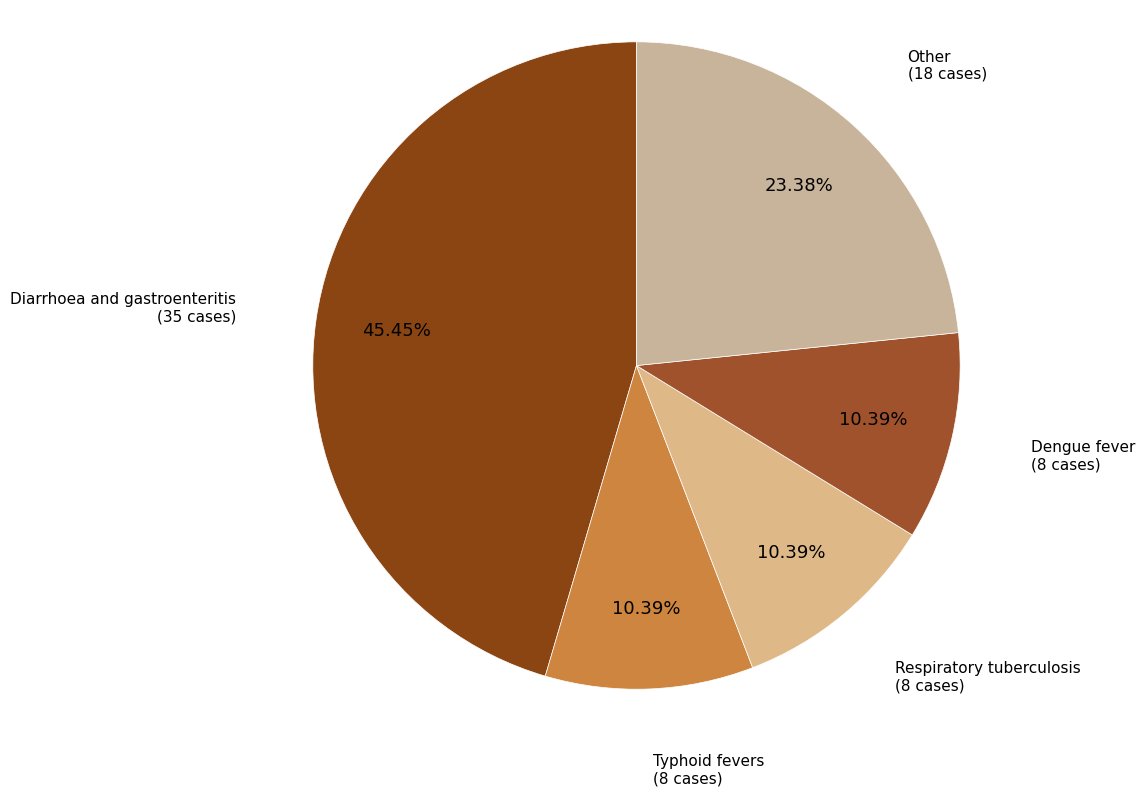

How many slices are in this pie chart?

5